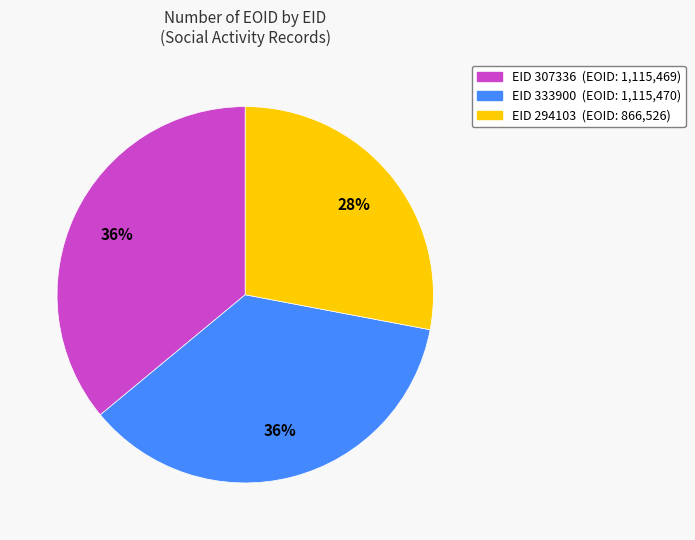

To the nearest percent, what is the average slice percentage?

33%